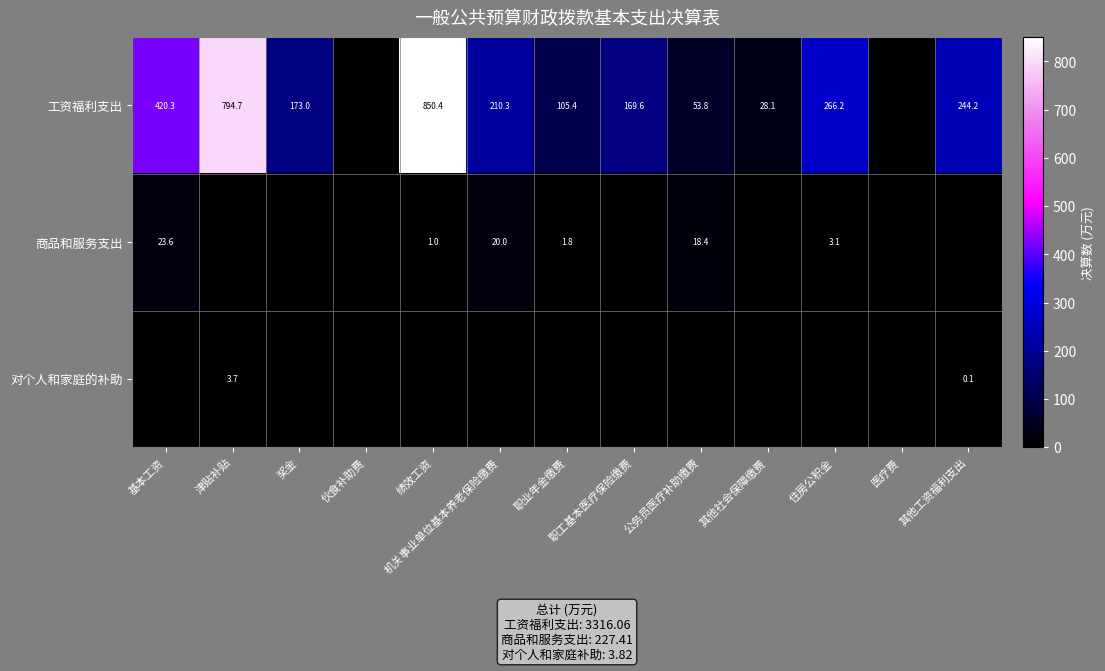

Is it true that 工资福利支出 equals 173.0 at 奖金?

True